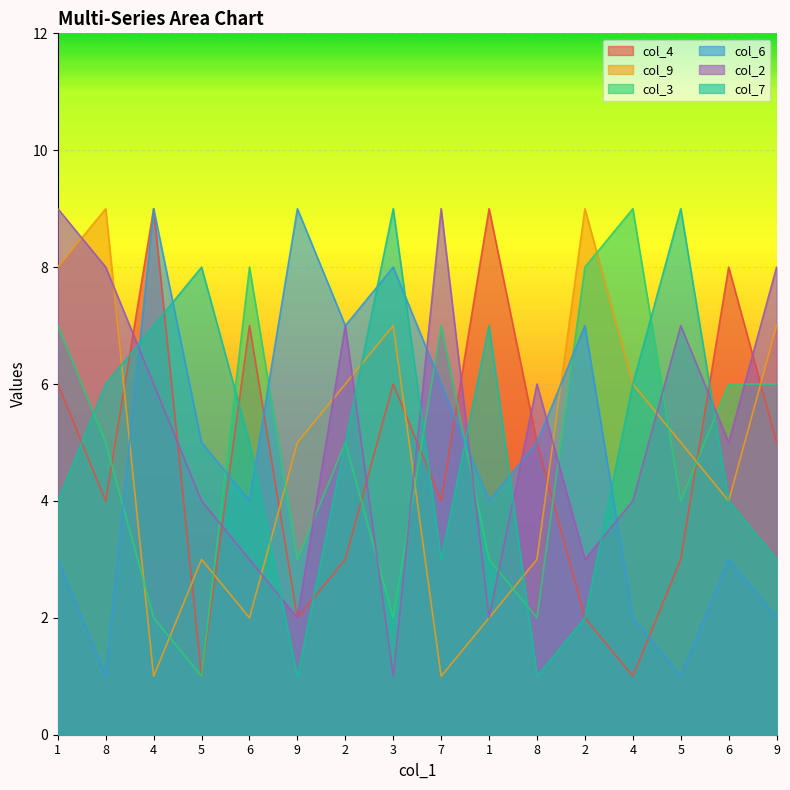

How many col_3 values are between 3 and 7?

9